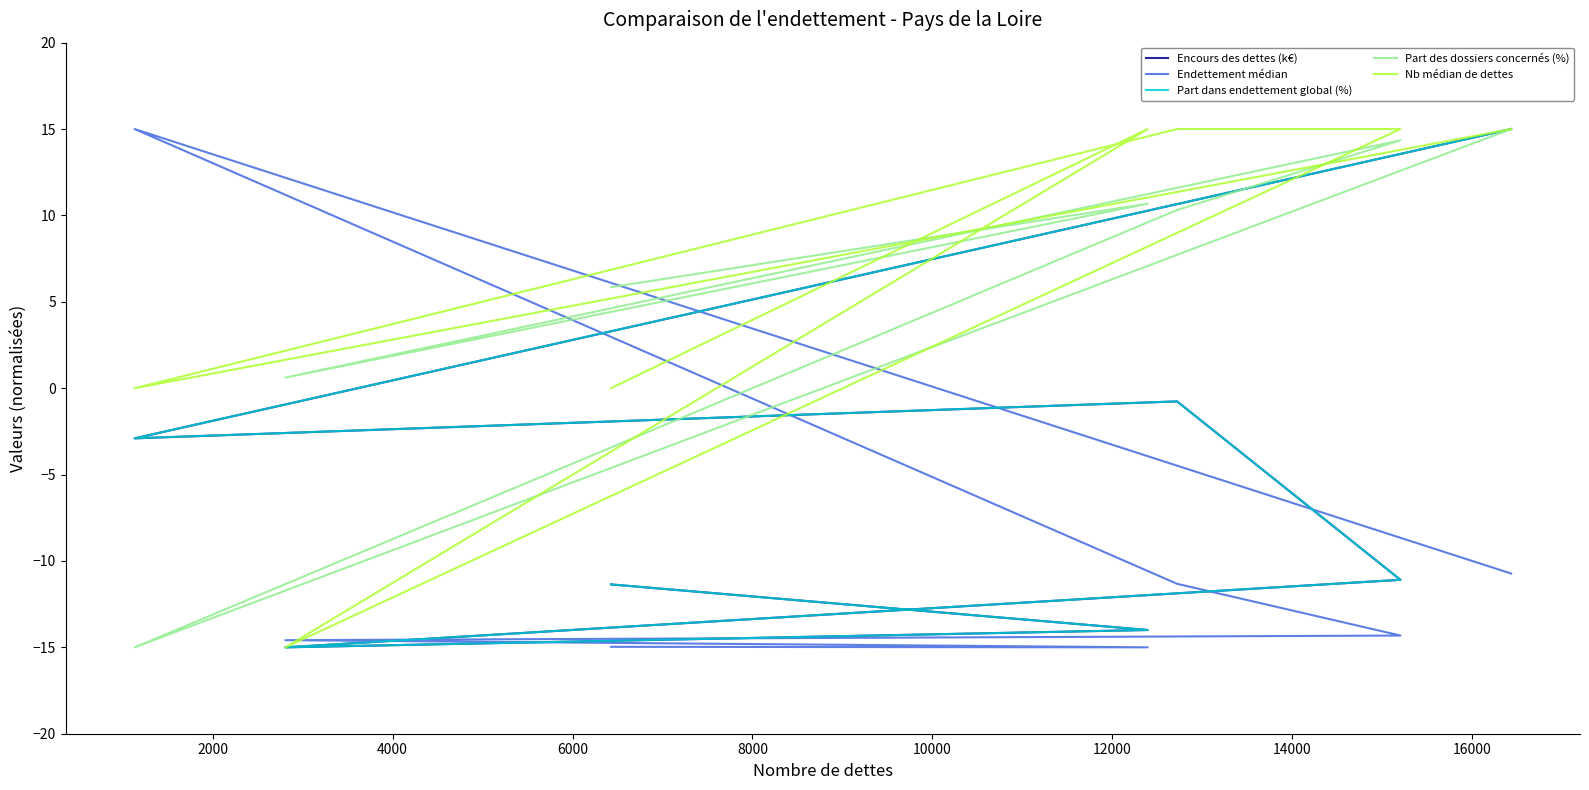

What value does the Part des dossiers concernés (%) series have at 2000?

-15.0